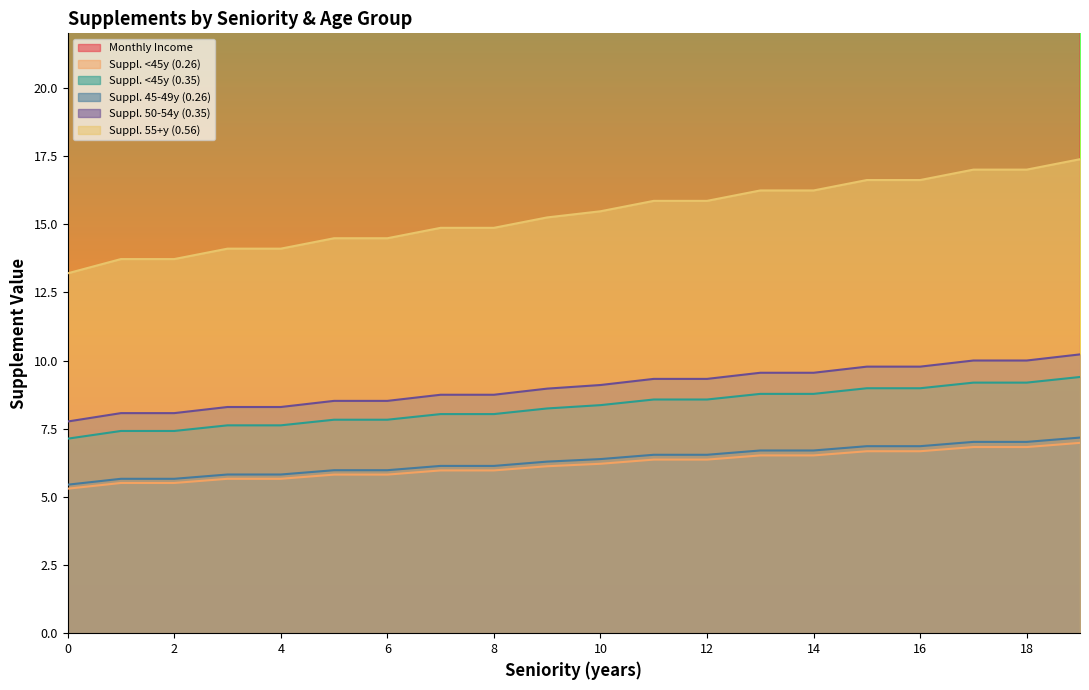

Does the chart have visible grid lines?

No